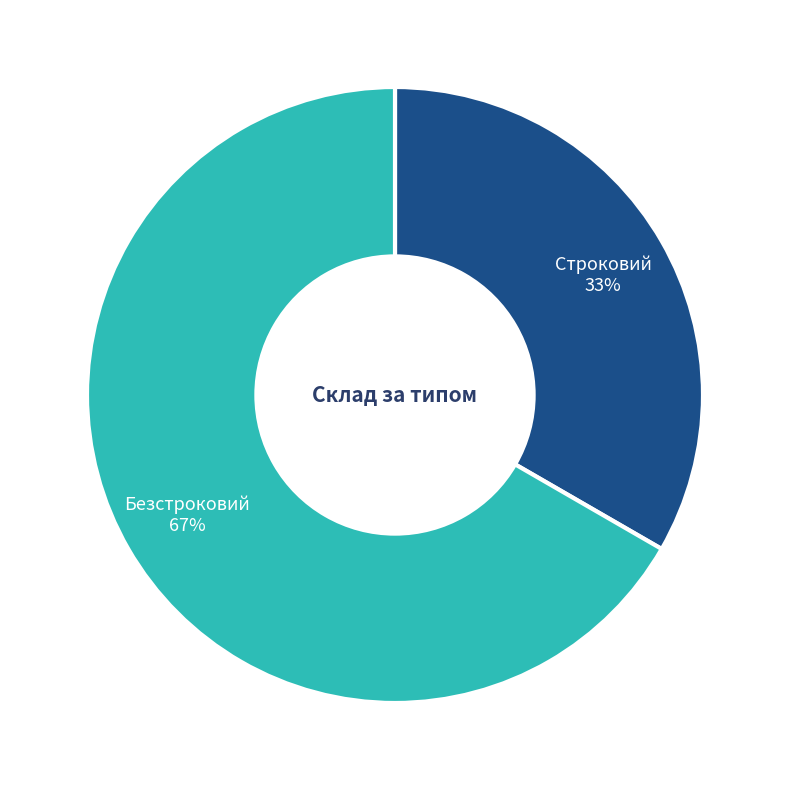

To the nearest percent, what percentage of the pie is Строковий?

33%